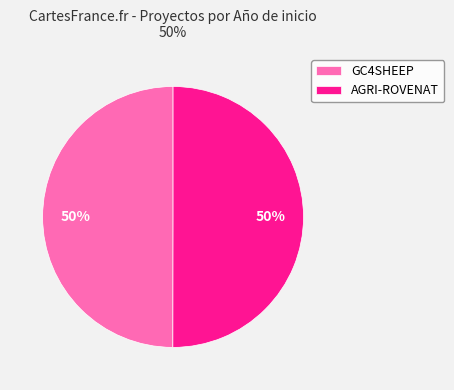

To the nearest percent, what is the average slice percentage?

50%